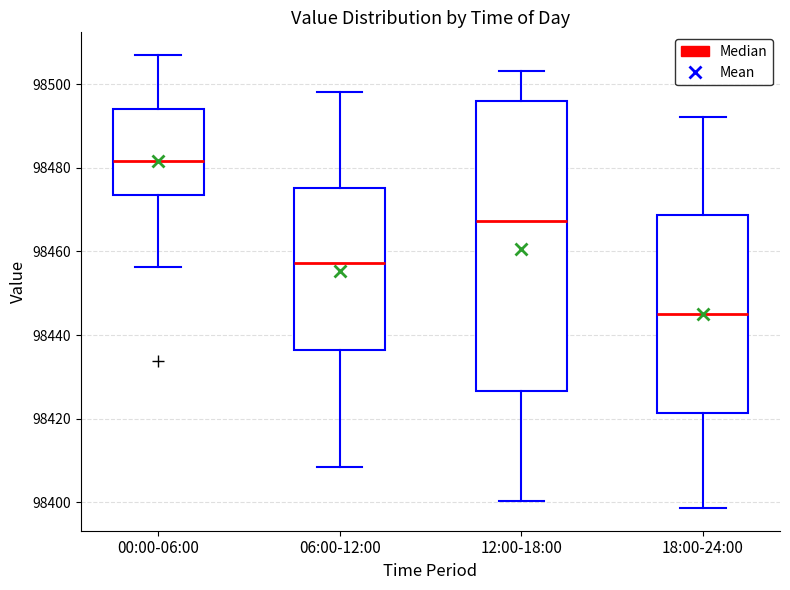

Which box's median line is the lowest?

18:00-24:00